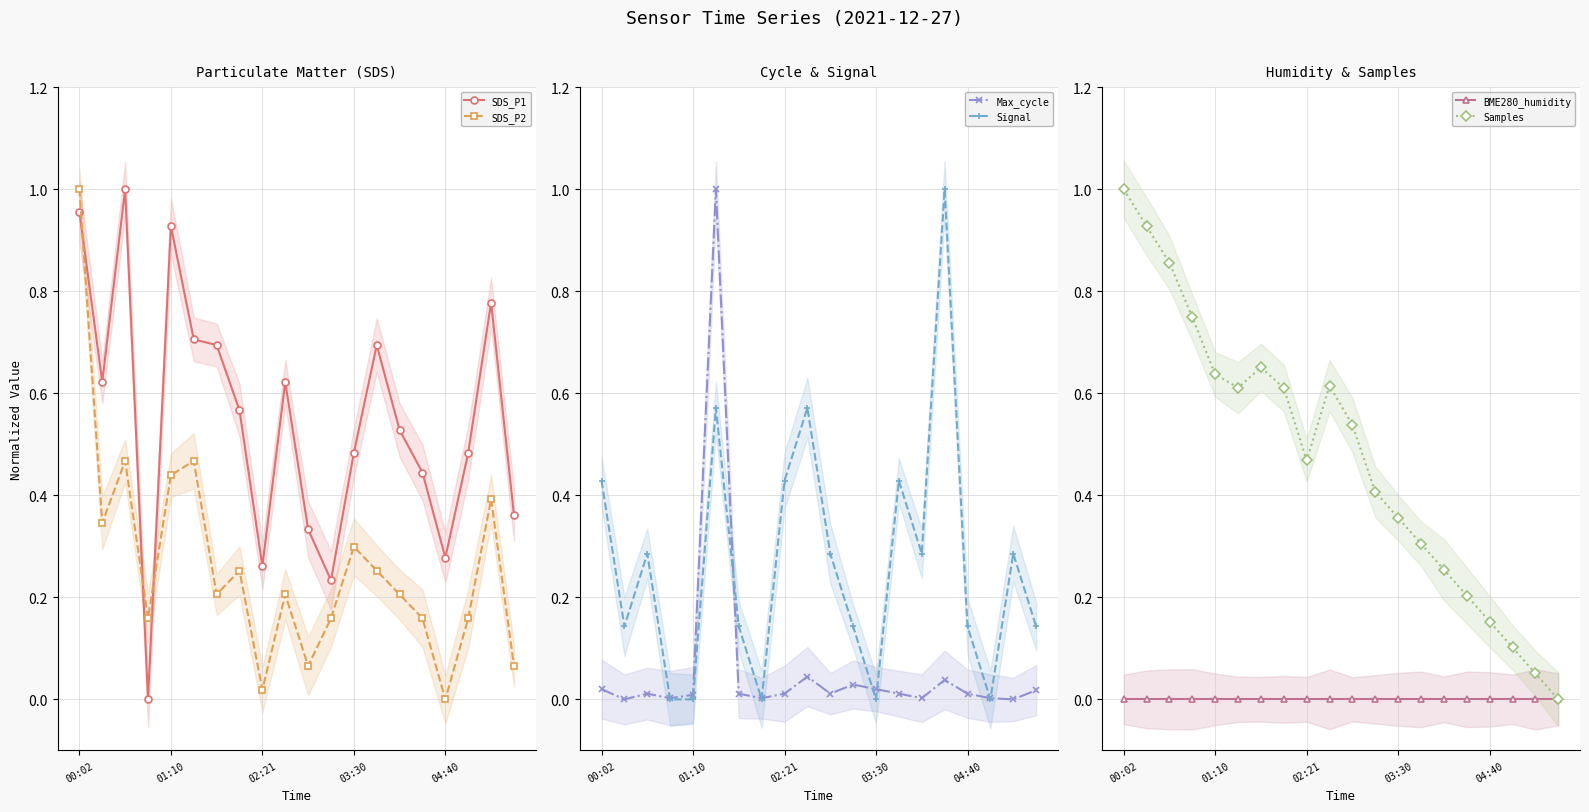

List the labels in order of Signal value, largest first.

15, 5, 9, 00:02, 8, 13, 02:21, 10, 14, 18, 01:10, 6, 11, 16, 19, 03:30, 04:40, 7, 12, 17